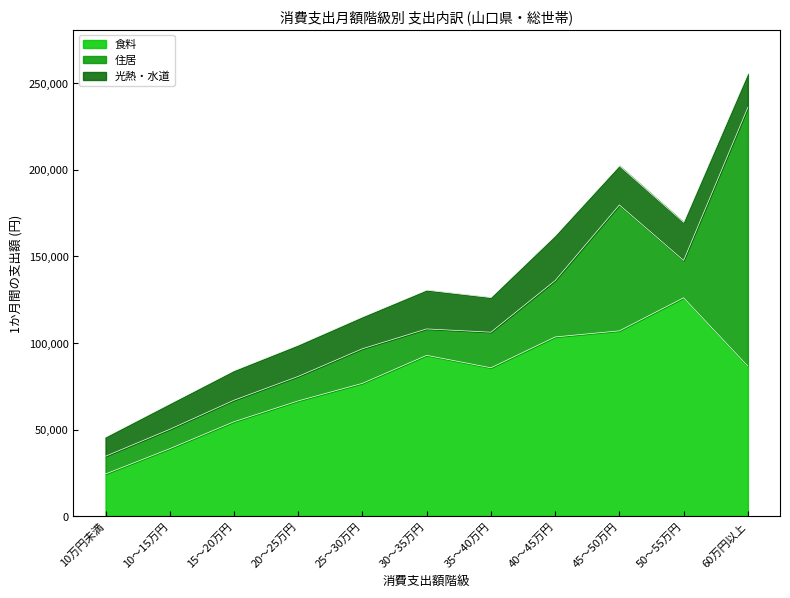

True or false: 住居 and 光熱・水道 intersect in this chart.

True